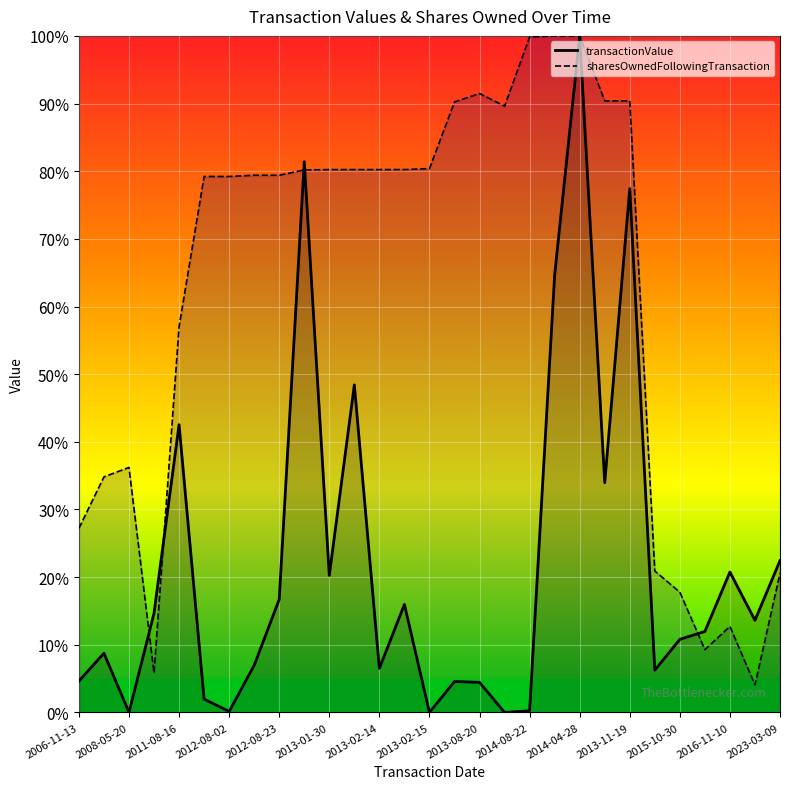

What is the difference between the transactionValue (line) values at 23 and 18?

0.1